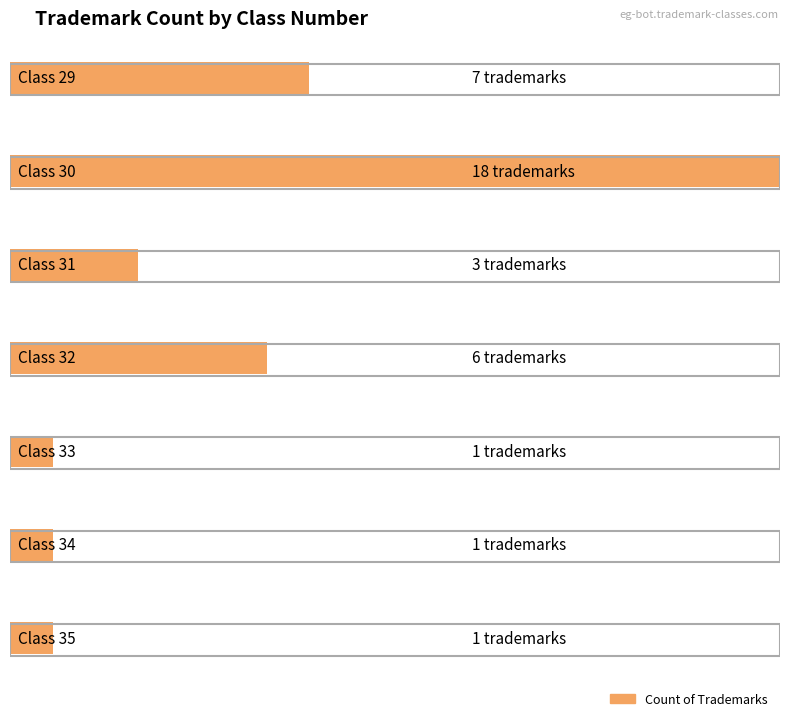

Is it true that the value at 31 is 3?

True